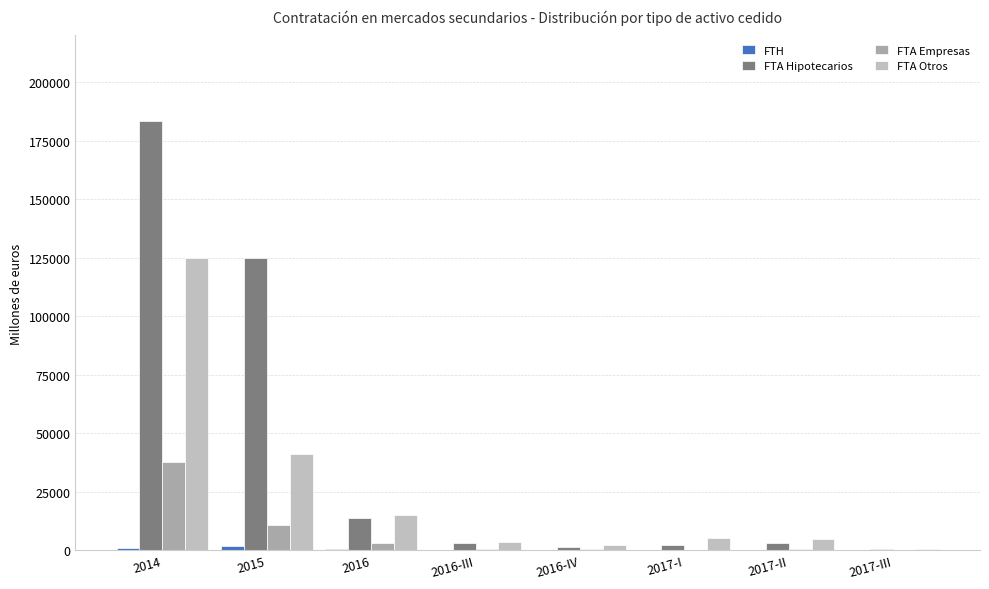

Are the bars grouped side by side (vs. stacked)?

Yes